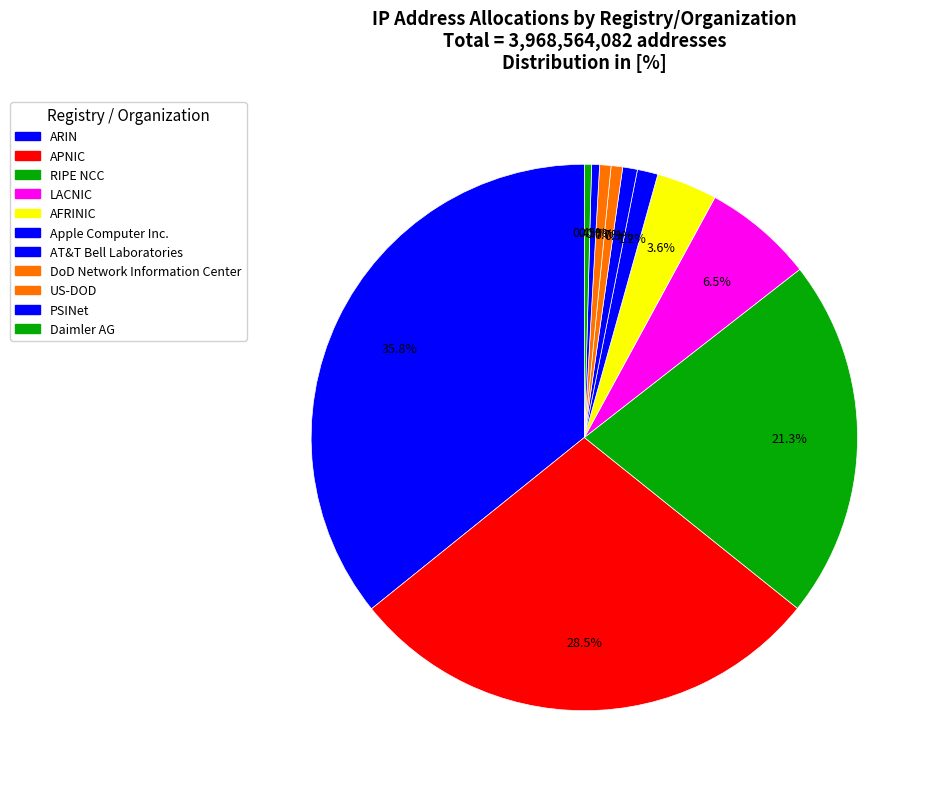

What is the change in value from AFRINIC to DoD Network Information Center?

-115564325